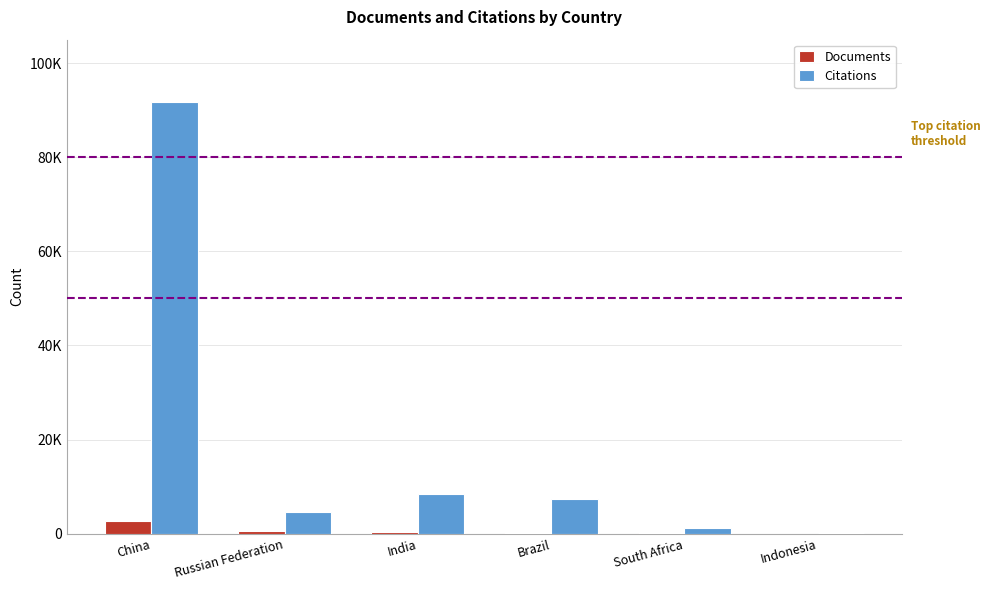

What is the difference between the maximum and second lowest values in the Documents series?

2619